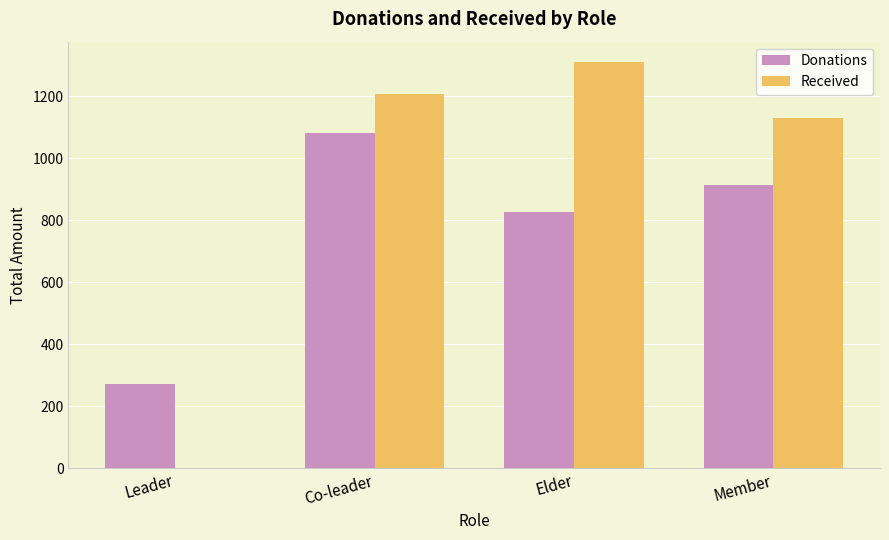

Count the number of categories in the chart.

4